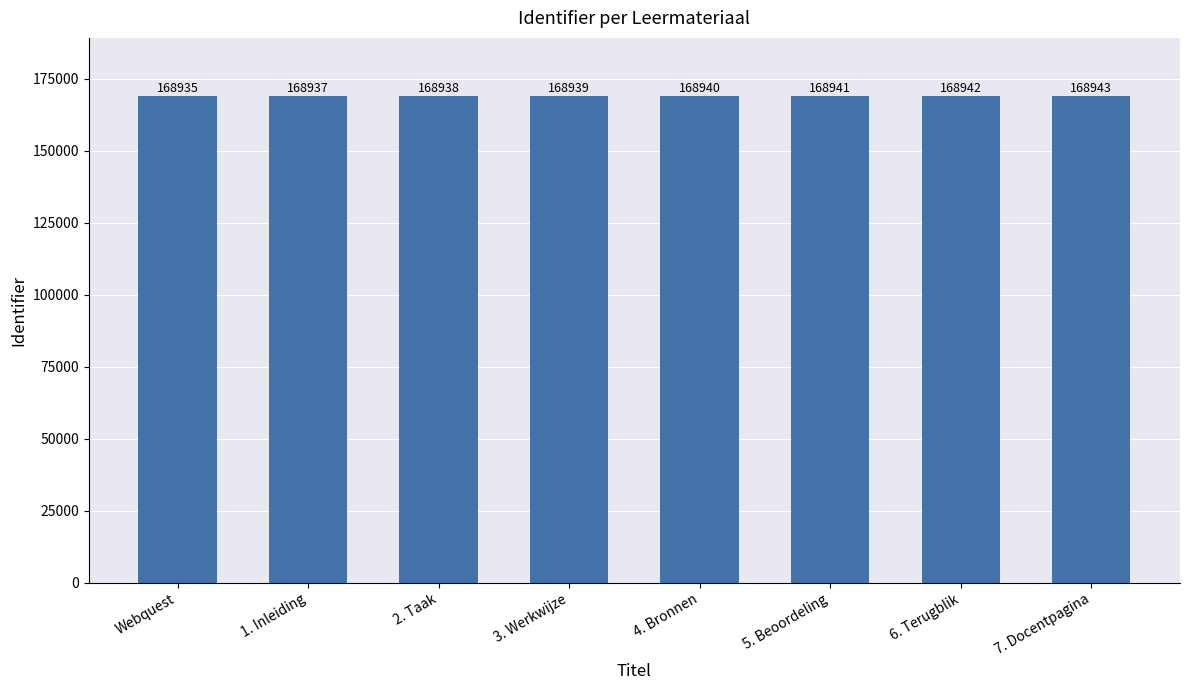

List the labels in order of value, largest first.

7. Docentpagina, 6. Terugblik, 5. Beoordeling, 4. Bronnen, 3. Werkwijze, 2. Taak, 1. Inleiding, Webquest